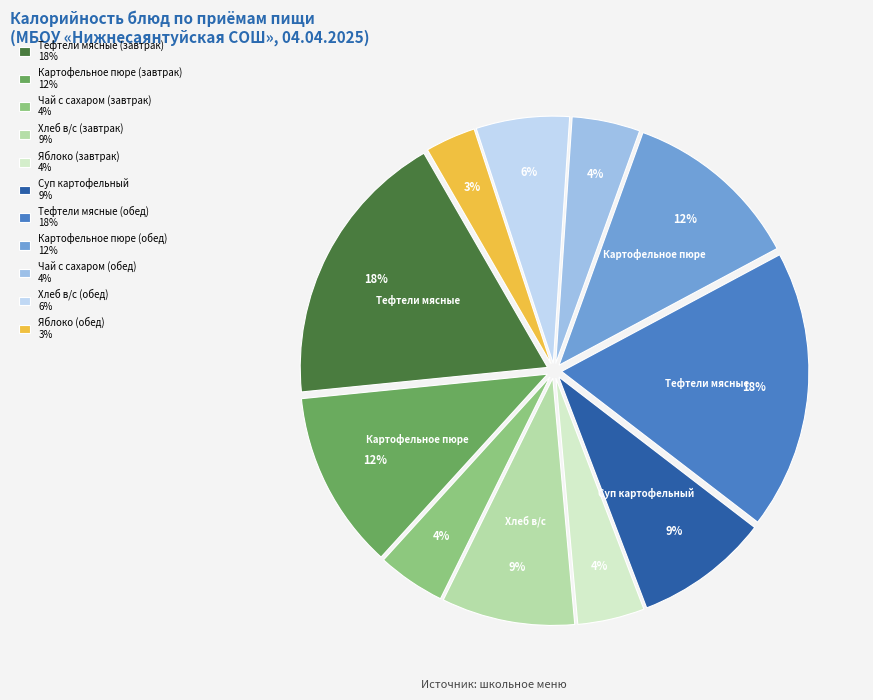

What is the ratio of the value at Хлеб в/с (обед) to the value at Тефтели мясные (обед)?

0.3